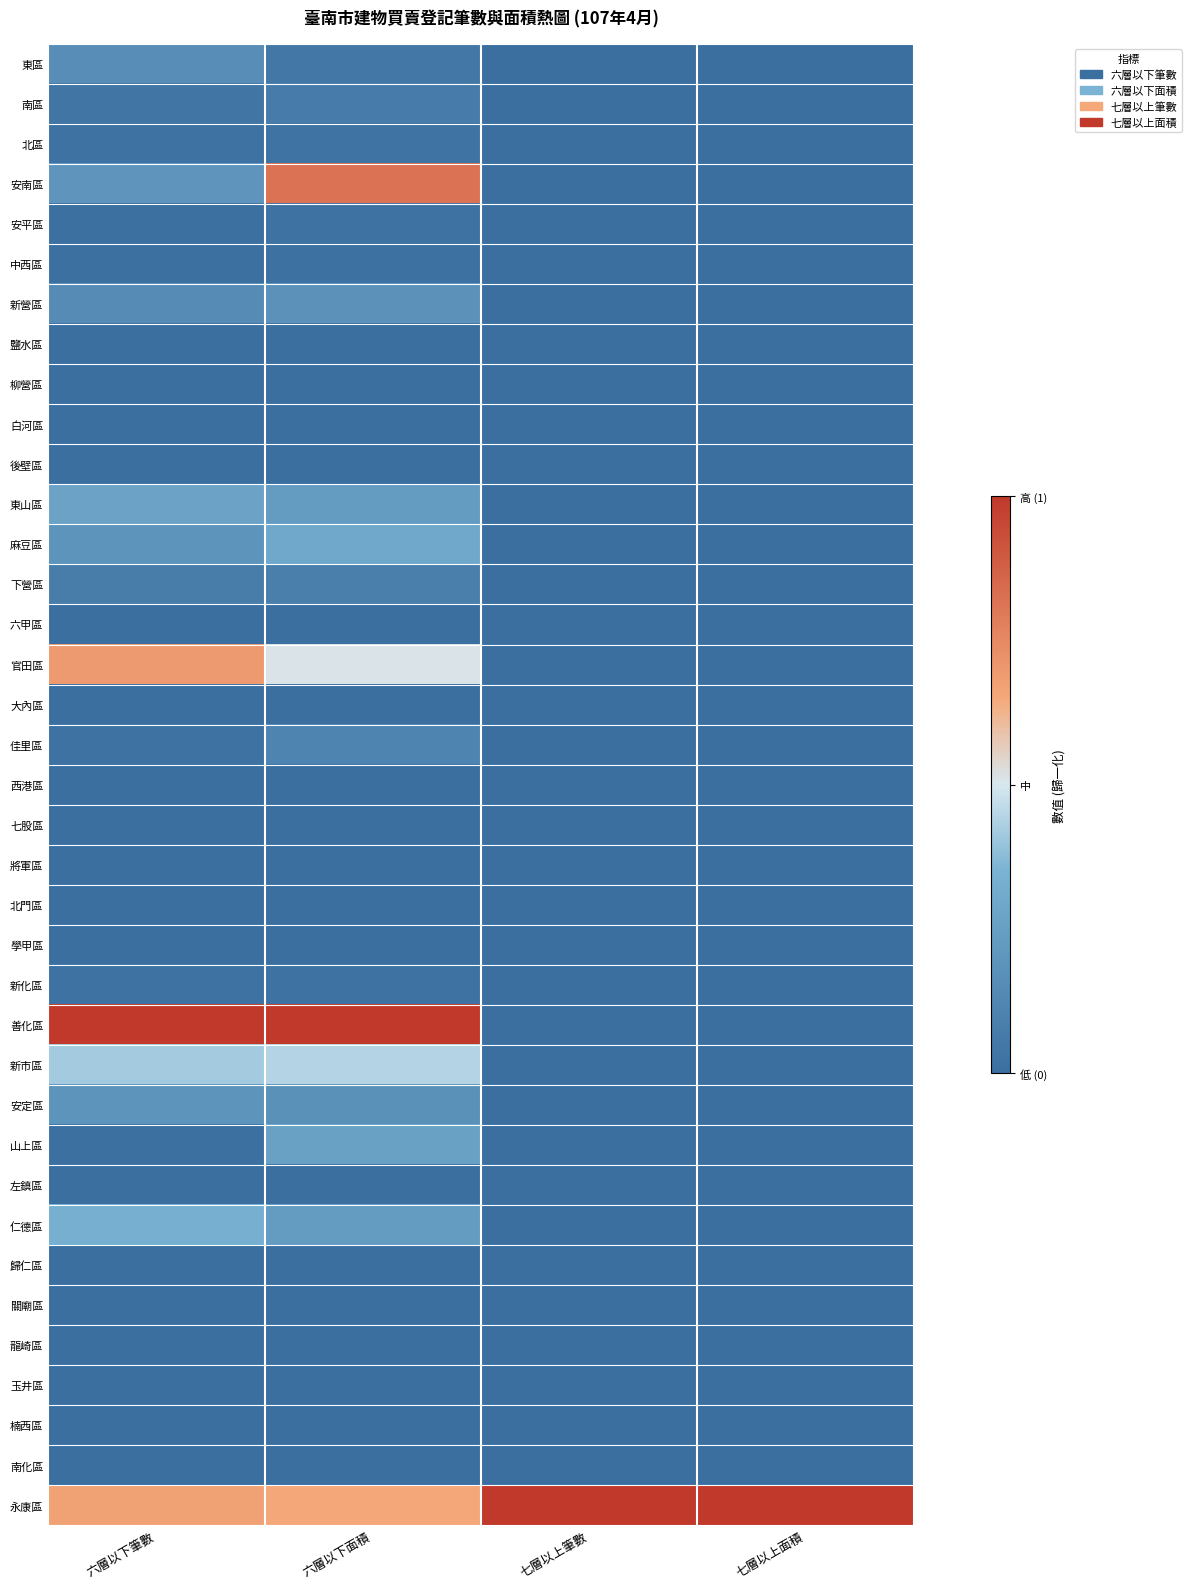

Which series has the largest total across all categories?

永康區